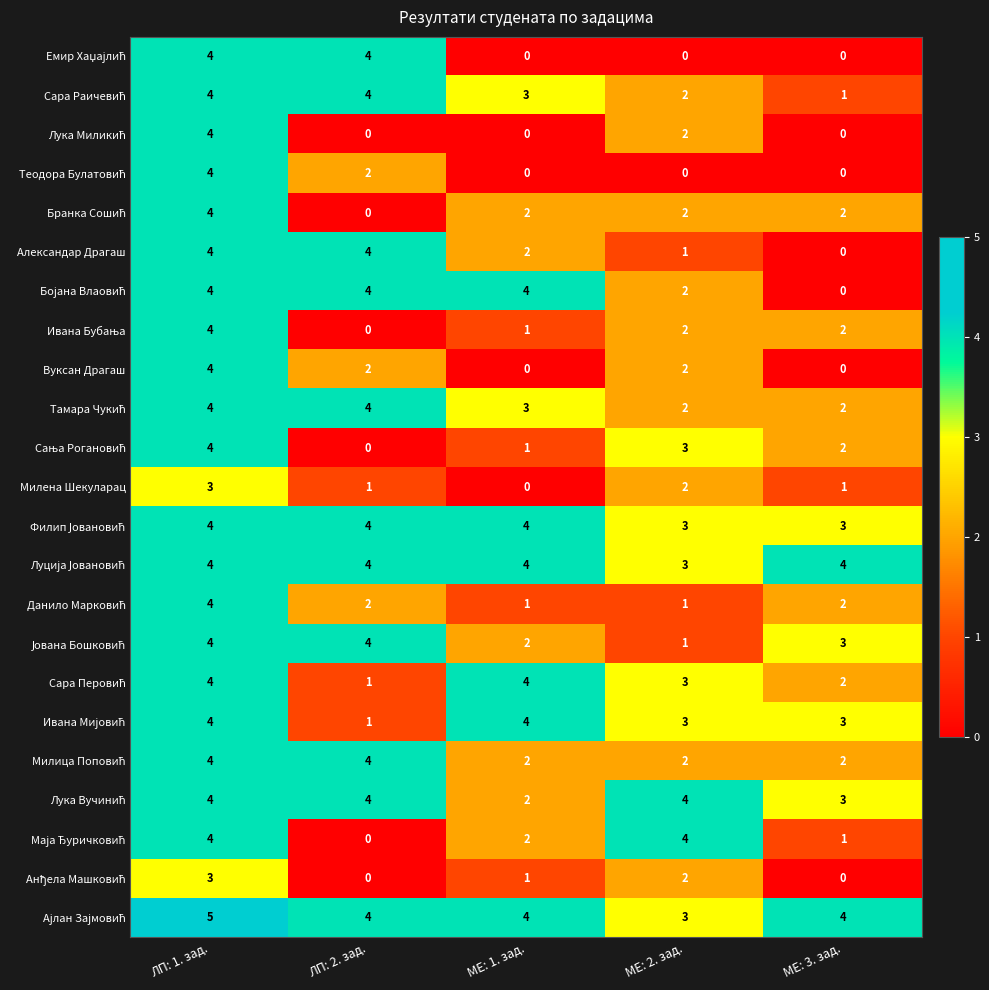

What is the total value across all series at МЕ: 3. зад.?

37